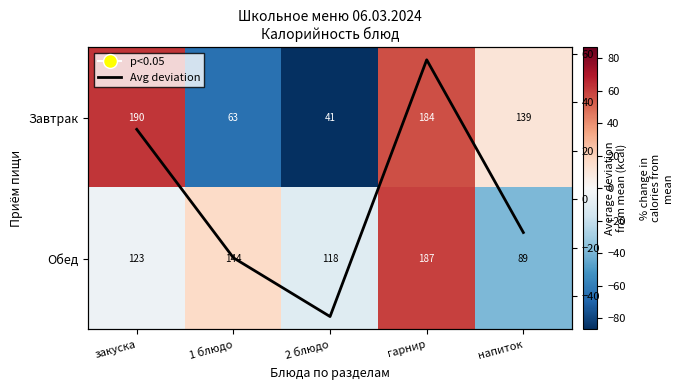

How many values in Average deviation are below zero?

3